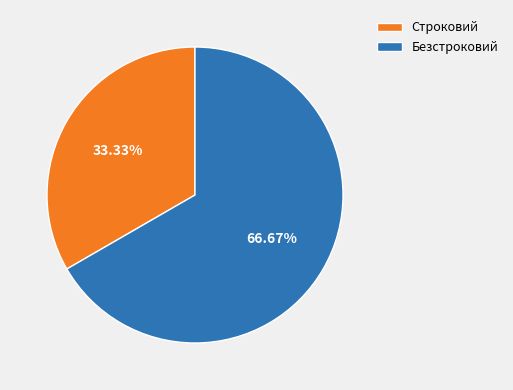

Rank the categories by value from lowest to highest.

Строковий, Безстроковий